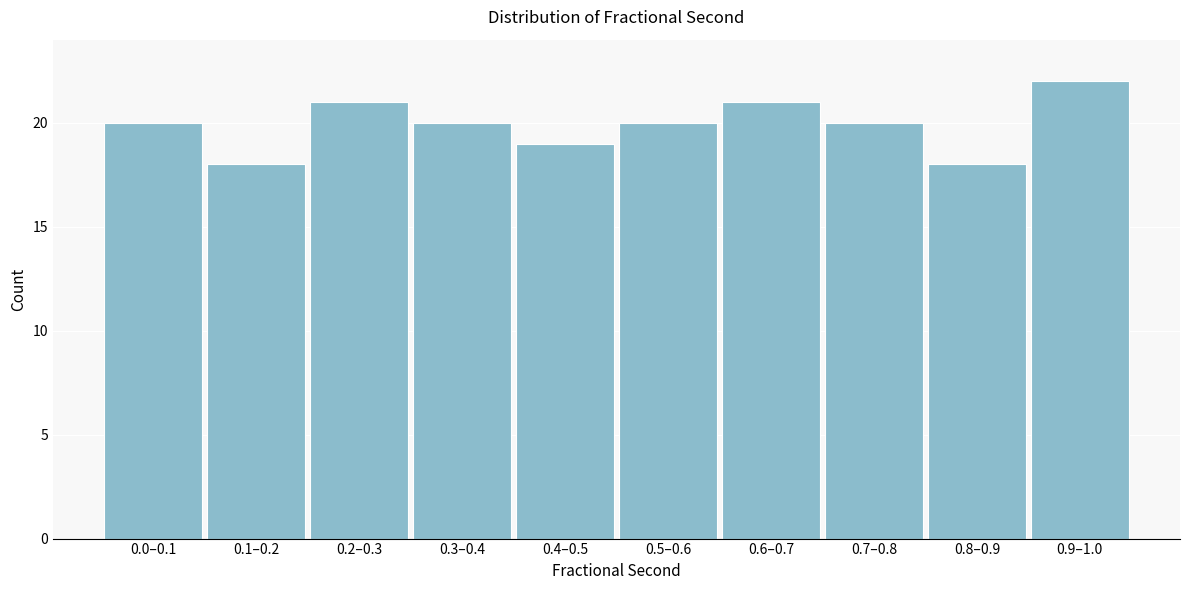

Reading left to right, list all the values displayed in this chart.

20	18	21	20	19	20	21	20	18	22